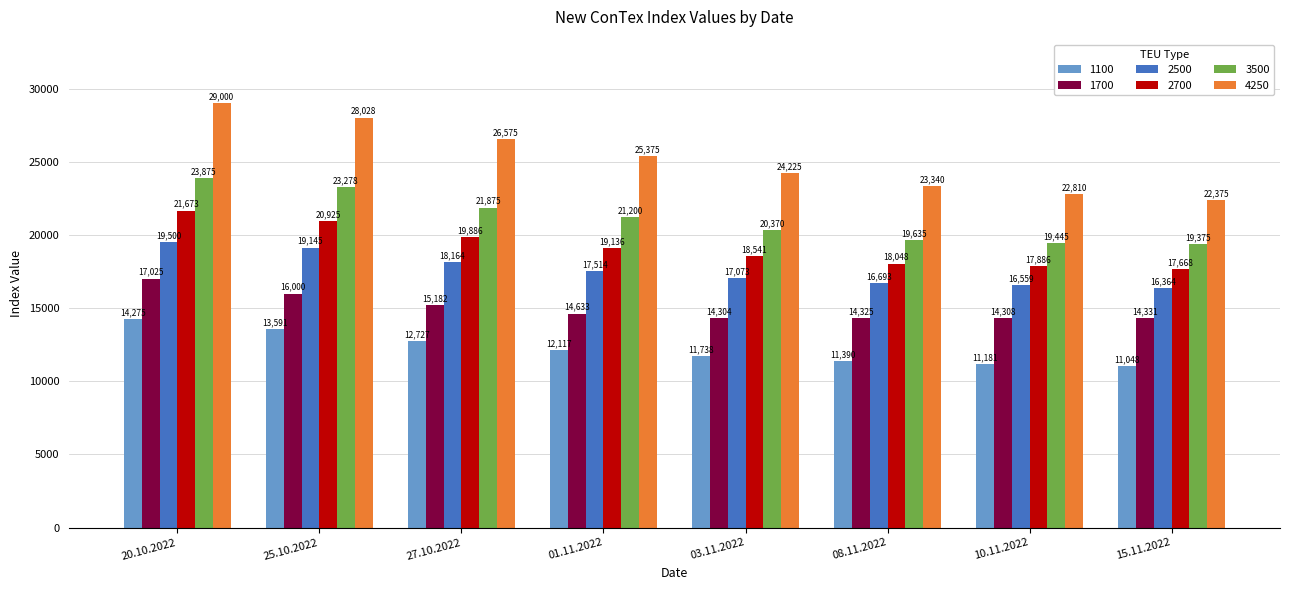

What is the value of the 1700 bar at the 1st from the left?

17025